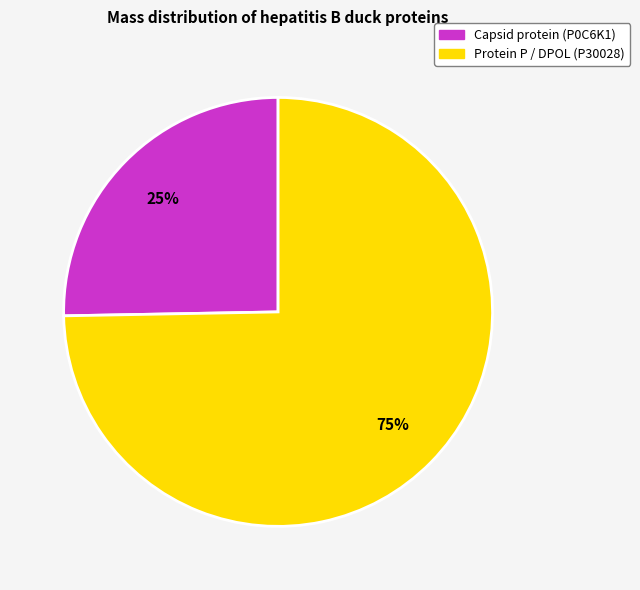

To the nearest percent, what portion does Capsid protein (P0C6K1) represent?

25%